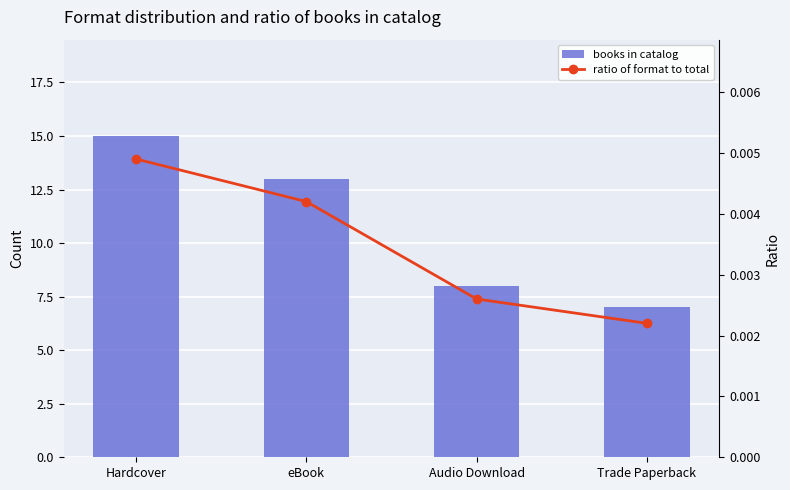

The books in catalog series shows 4.4 at Trade Paperback. True or false?

False